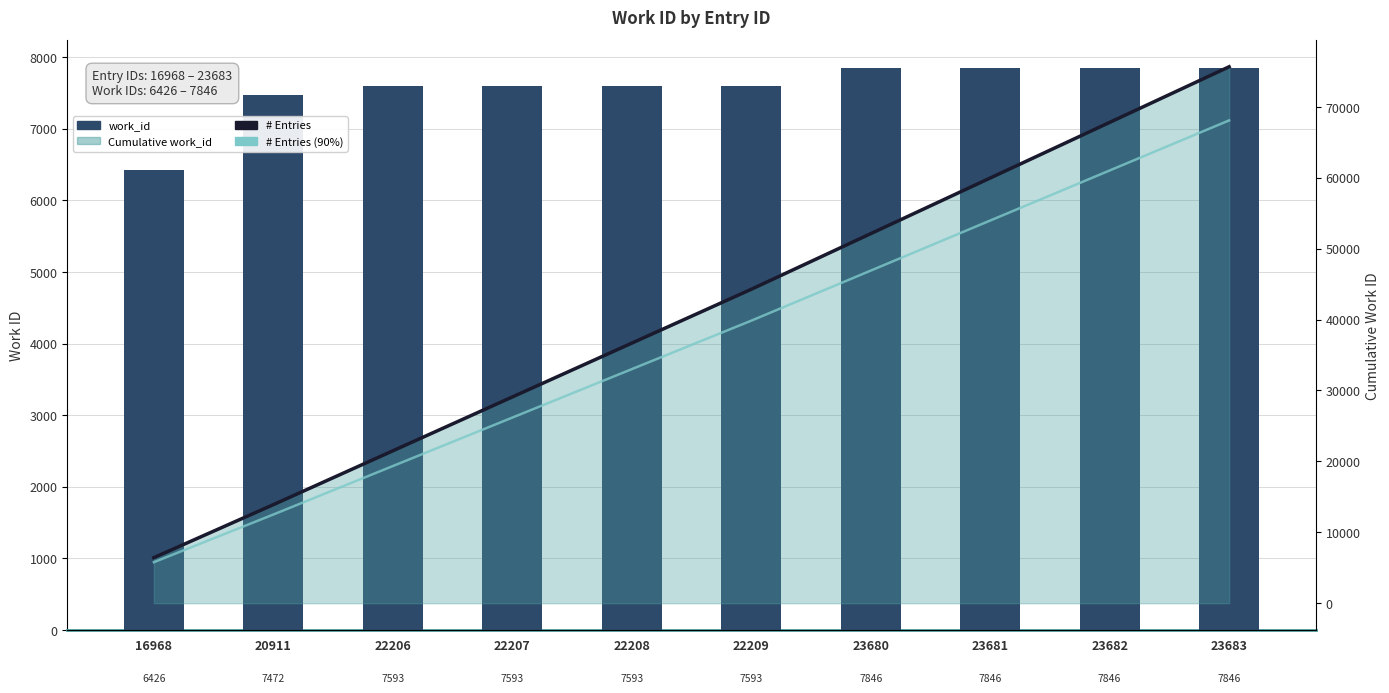

What is the sum of all # Entries values?

407386.0